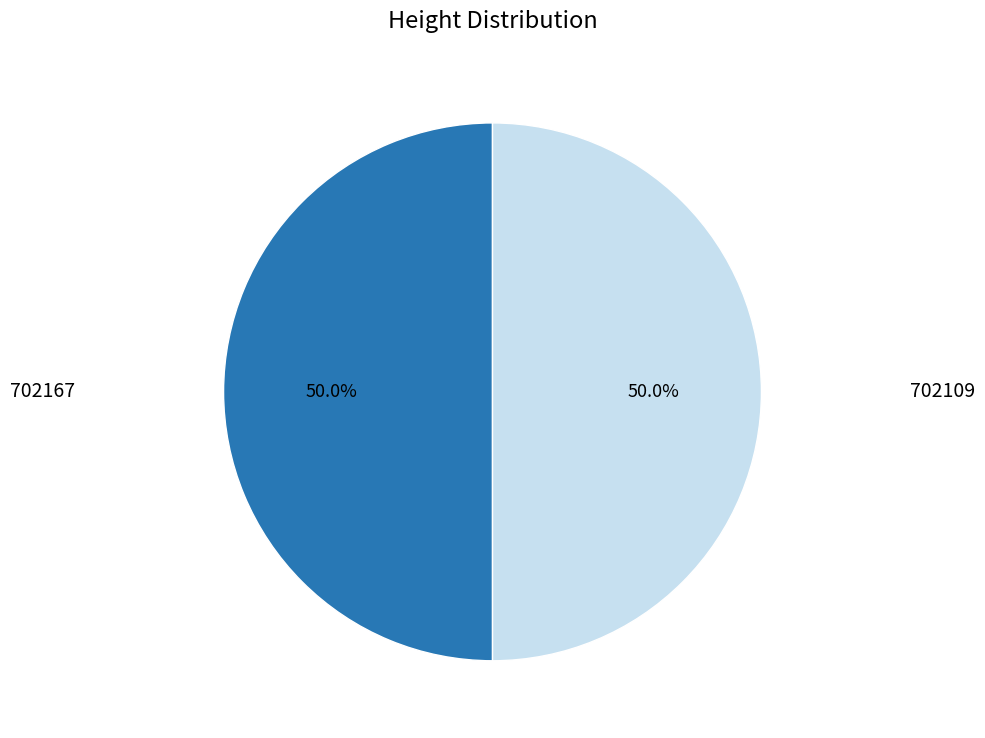

Which slice is the largest?

702167